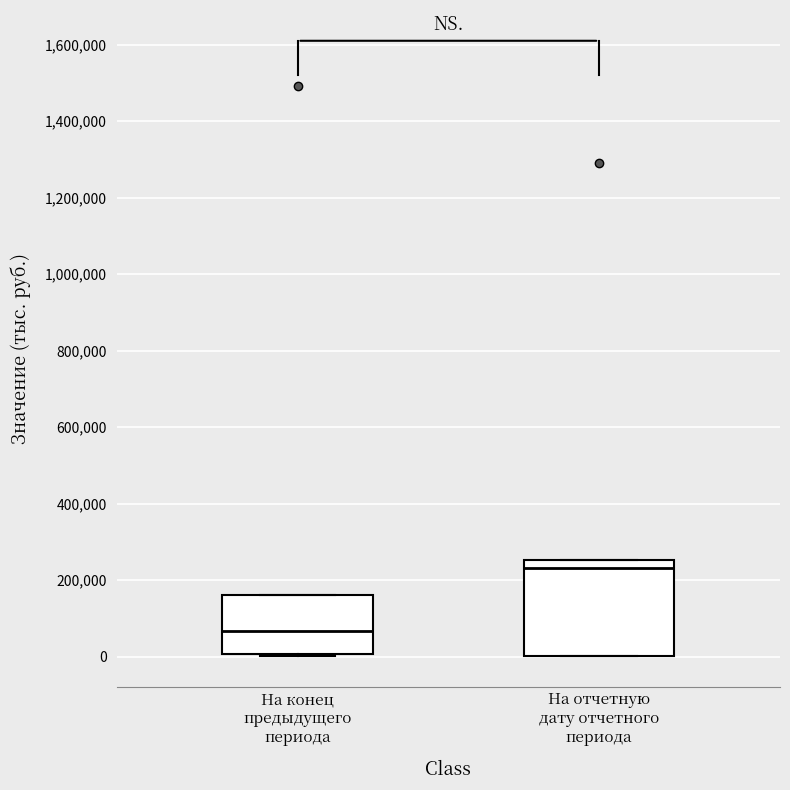

Which box has the lowest median line?

На конец предыдущего периода